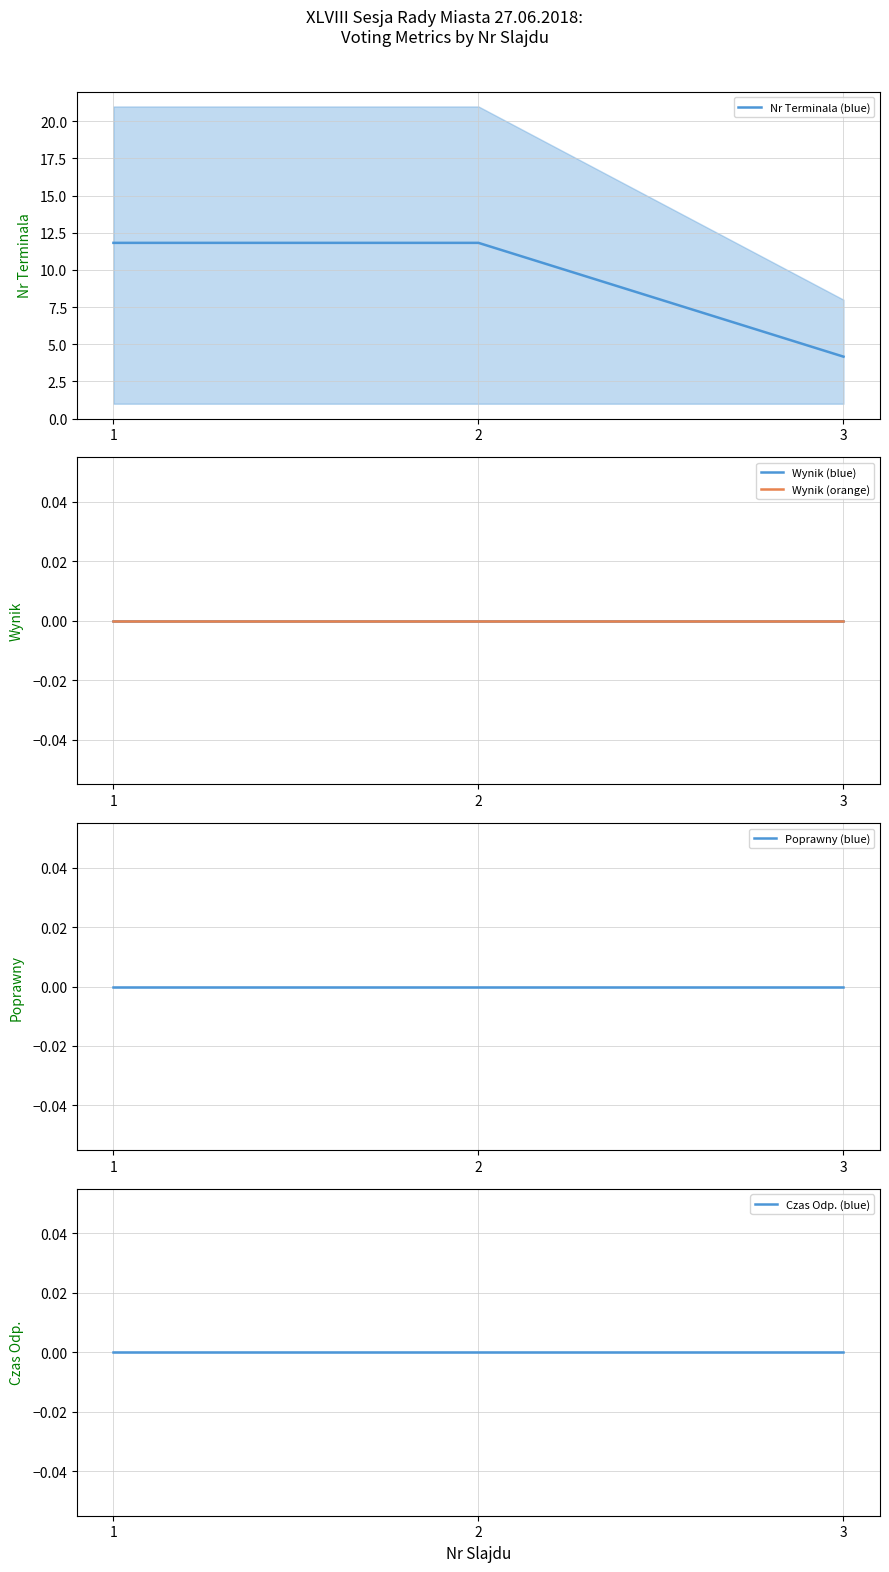

Is the value of Poprawny at 3 greater than the value of Wynik (orange) at 3?

No